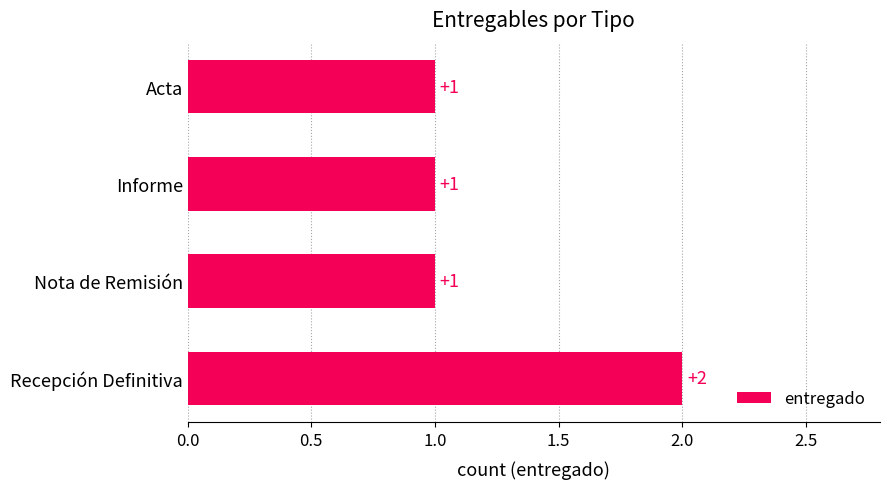

Which has a higher value, Recepción Definitiva or Informe?

Recepción Definitiva